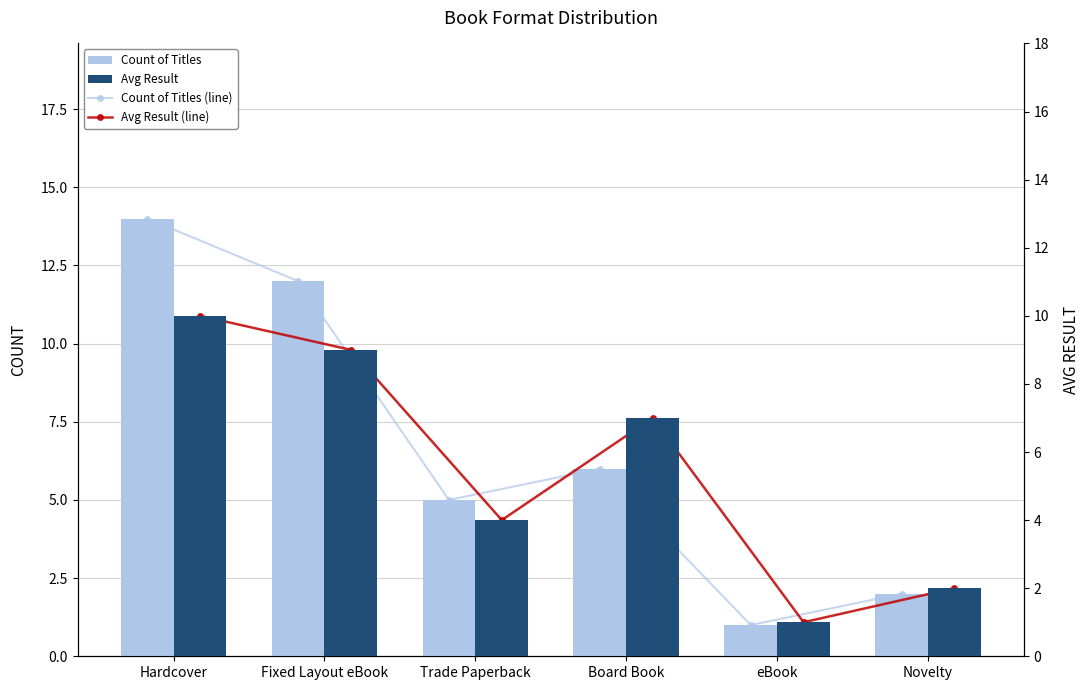

What is the difference between the second highest and second lowest values in the Avg Result series?

7